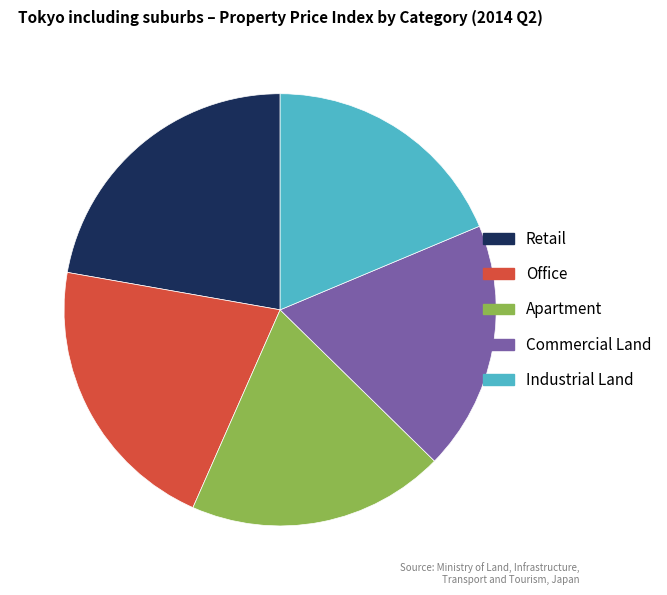

Which slice is the largest?

Retail